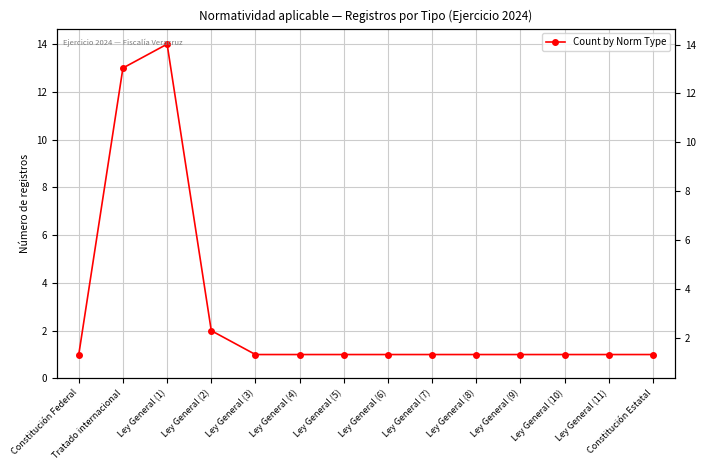

Between Tratado internacional and Ley General (3), which is larger?

Tratado internacional